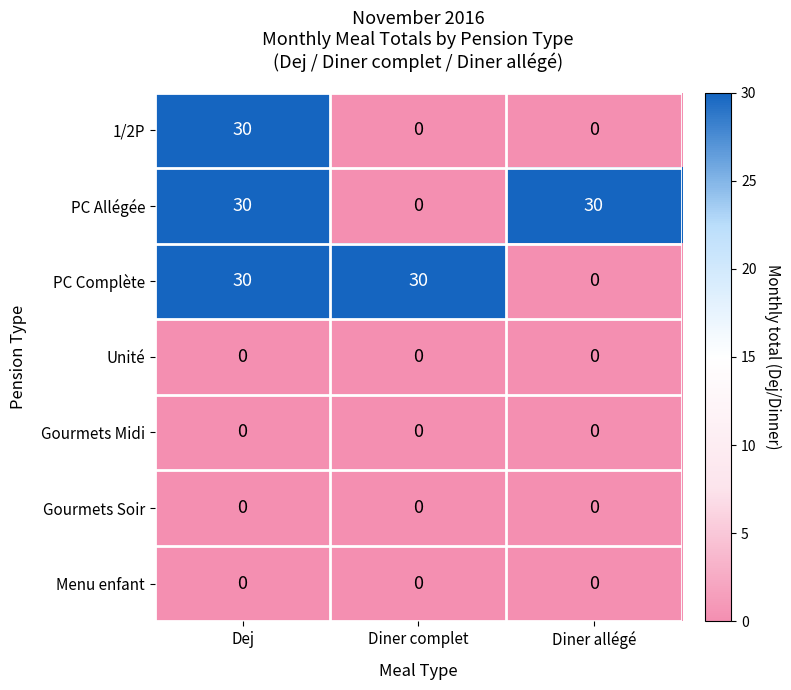

How many categories are shown in the chart?

3